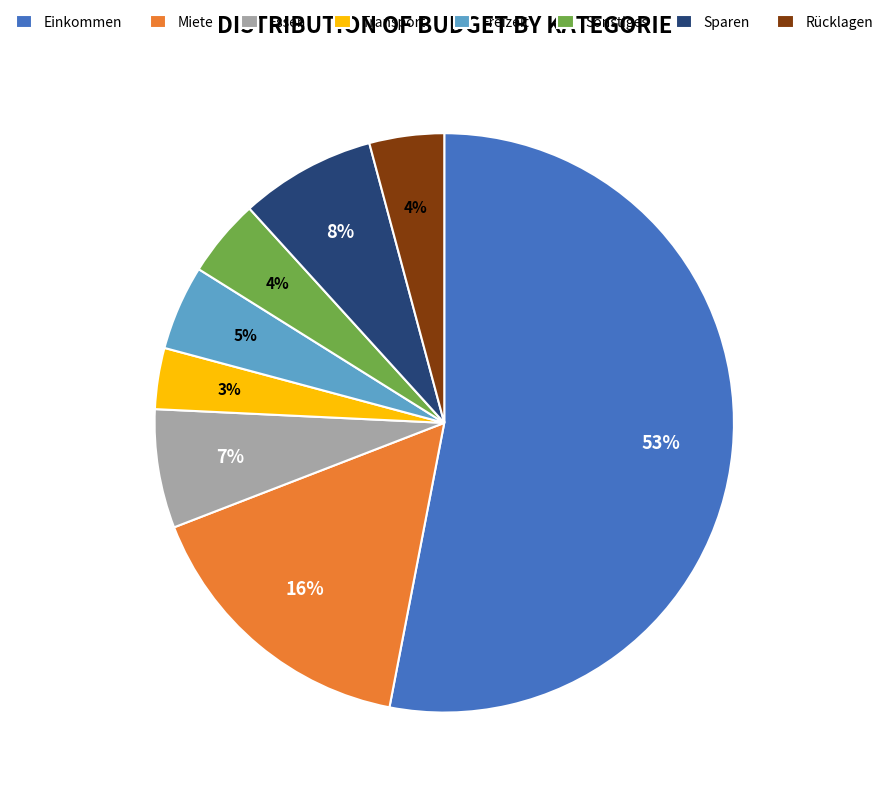

Approximately how many times larger is the value at Freizeit compared to Essen?

0.7